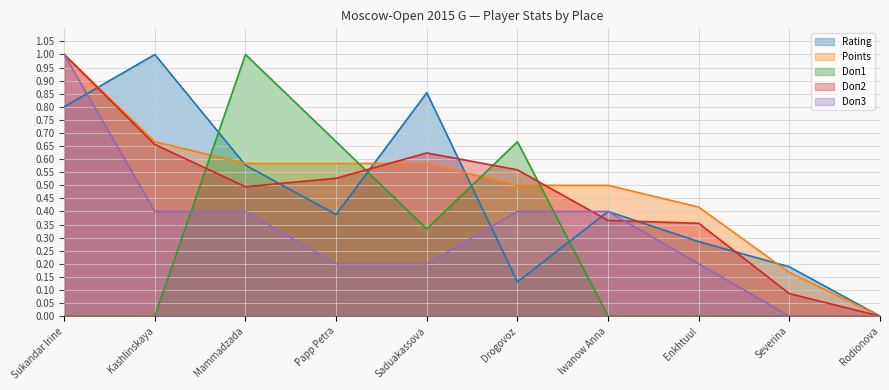

Reading left to right, what are all the values shown in this chart?

Rating: Sukandar Irine=0.8	Kashlinskaya=1.0	Mammadzada=0.6	Papp Petra=0.4	Saduakassova=0.9	Drogovoz=0.1	Iwanow Anna=0.4	Enkhtuul=0.3	Severina=0.2	Rodionova=0.0
Points: Sukandar Irine=1.0	Kashlinskaya=0.7	Mammadzada=0.6	Papp Petra=0.6	Saduakassova=0.6	Drogovoz=0.5	Iwanow Anna=0.5	Enkhtuul=0.4	Severina=0.2	Rodionova=0.0
Doп1: Sukandar Irine=0.0	Kashlinskaya=0.0	Mammadzada=1.0	Papp Petra=0.7	Saduakassova=0.3	Drogovoz=0.7	Iwanow Anna=0.0	Enkhtuul=0.0	Severina=0.0	Rodionova=0.0
Doп2: Sukandar Irine=1.0	Kashlinskaya=0.7	Mammadzada=0.5	Papp Petra=0.5	Saduakassova=0.6	Drogovoz=0.6	Iwanow Anna=0.4	Enkhtuul=0.4	Severina=0.1	Rodionova=0.0
Doп3: Sukandar Irine=1.0	Kashlinskaya=0.4	Mammadzada=0.4	Papp Petra=0.2	Saduakassova=0.2	Drogovoz=0.4	Iwanow Anna=0.4	Enkhtuul=0.2	Severina=0.0	Rodionova=0.0